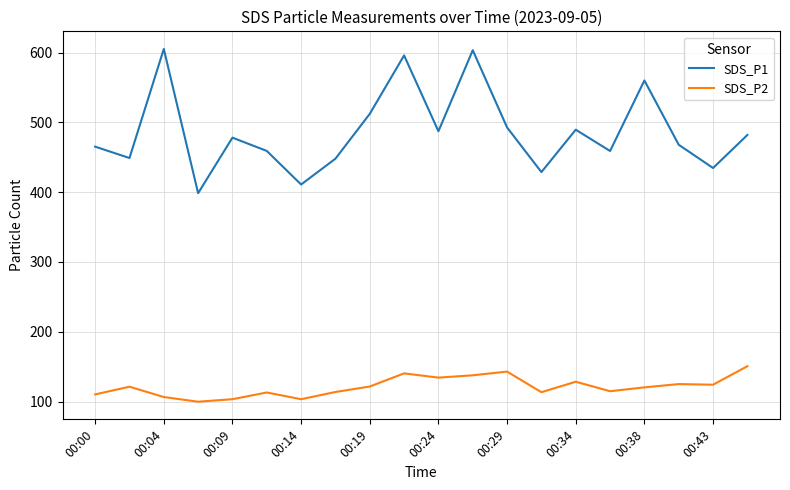

What is the maximum value for SDS_P1?

605.3